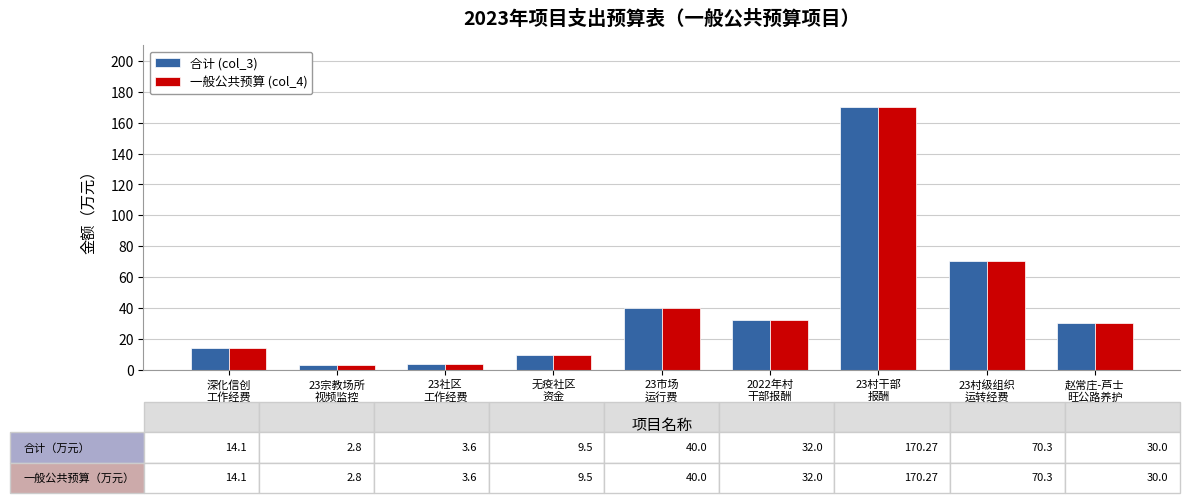

Is the value of 合计 (col_3) at 深化信创
工作经费 greater than the value of 一般公共预算 (col_4) at 23社区
工作经费?

Yes